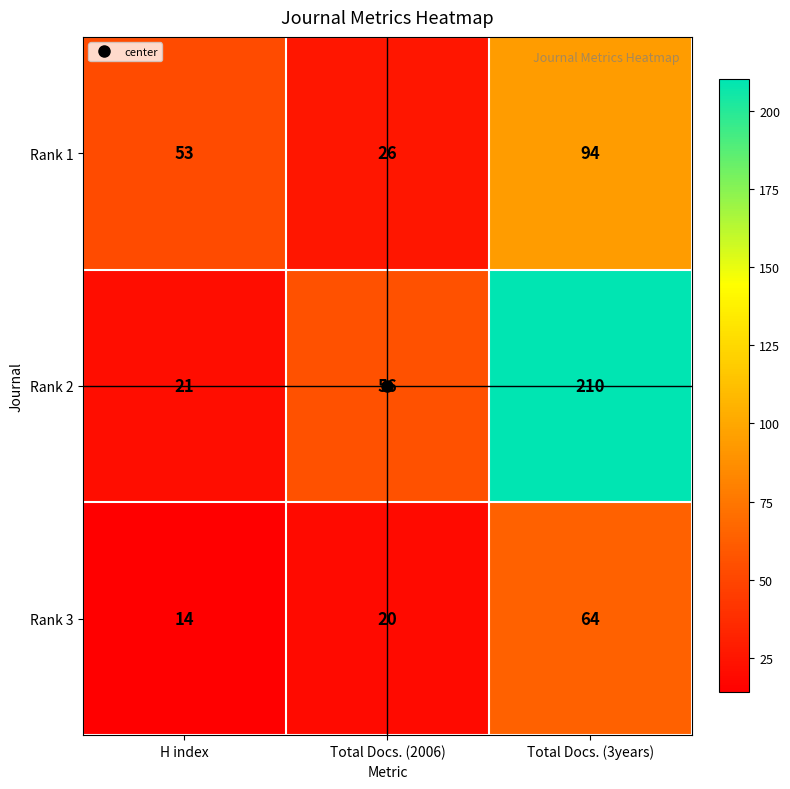

How many distinct data groups are displayed?

3